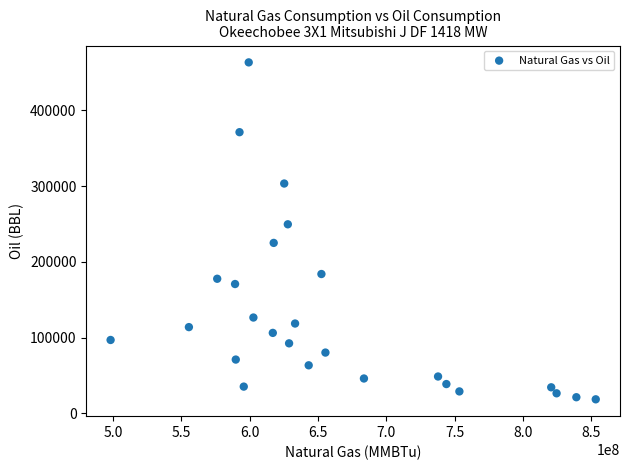

What Y value in the scatter plot is closest to 240875?

249515.0